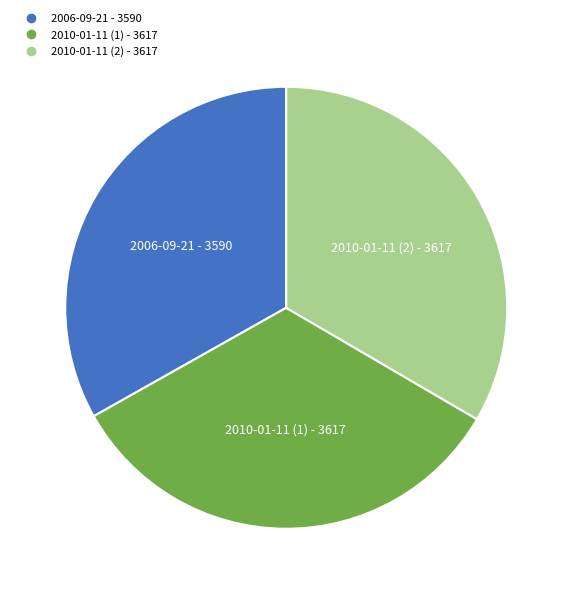

The 2010-01-11 (2) slice represents 25% of the pie. True or false?

False